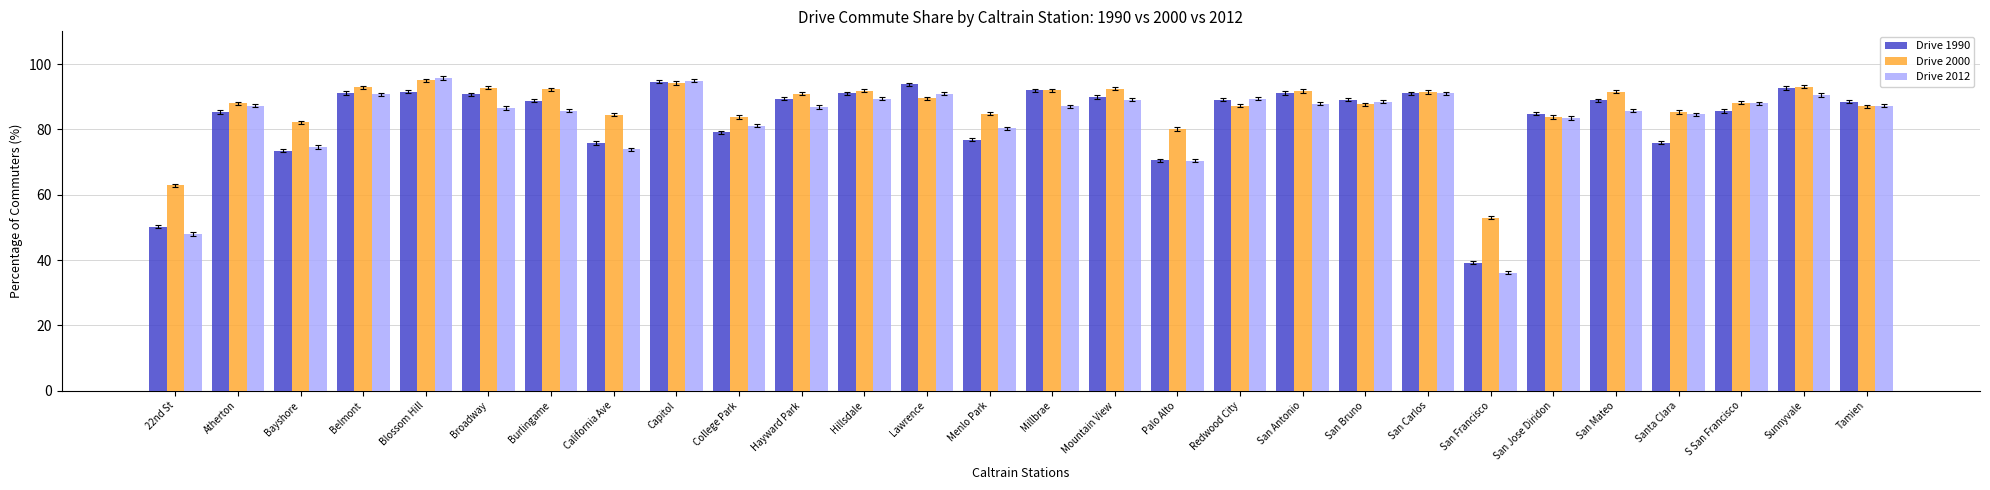

At which label does Drive 2000 reach its minimum?

San Francisco